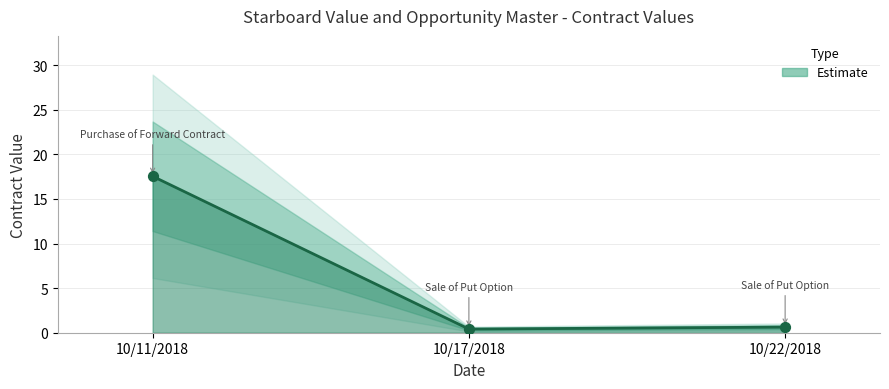

Which has a higher value, 10/17/2018 or 10/22/2018?

10/22/2018